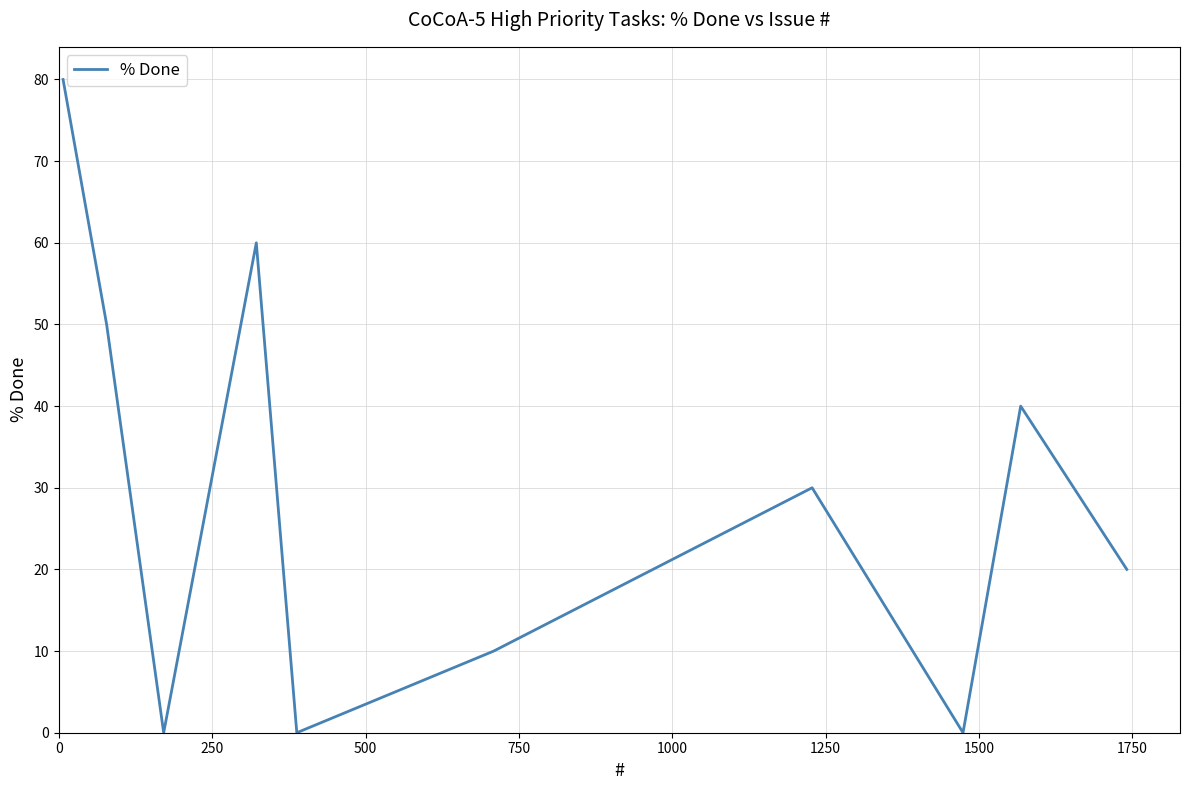

What is the greatest value displayed?

80